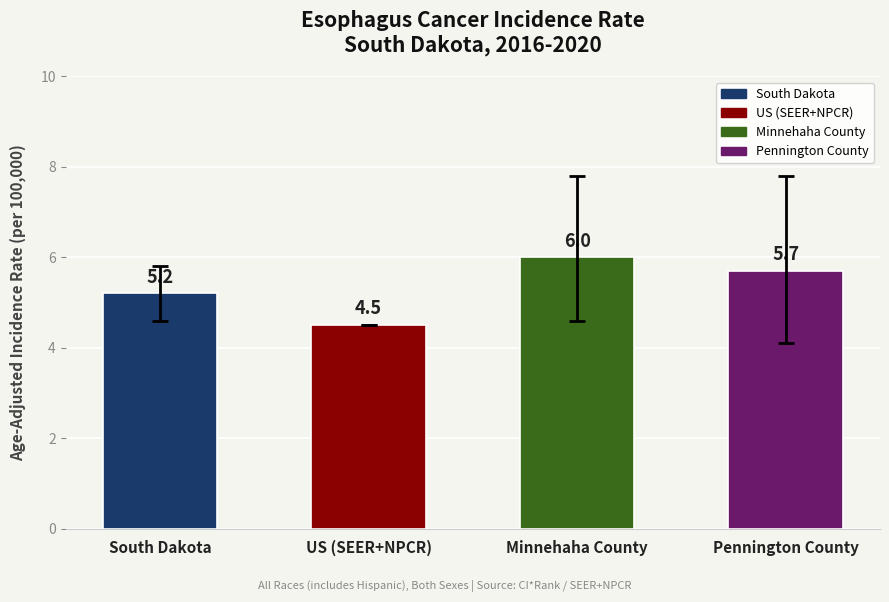

What is the change in value from South Dakota to Pennington County?

+0.5